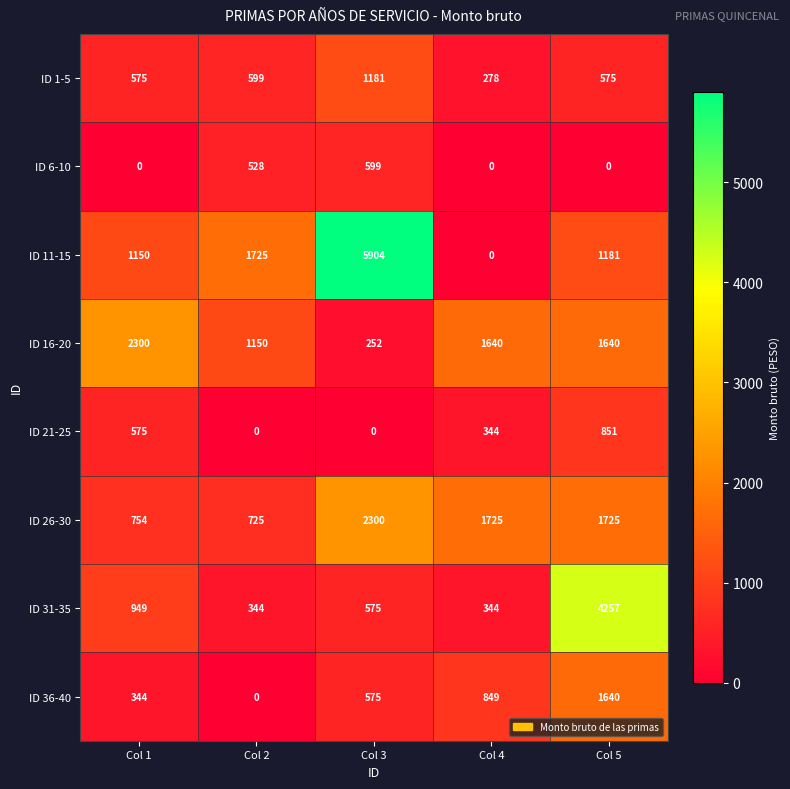

Is it true that ID 26-30 equals 754 at Col 1?

True